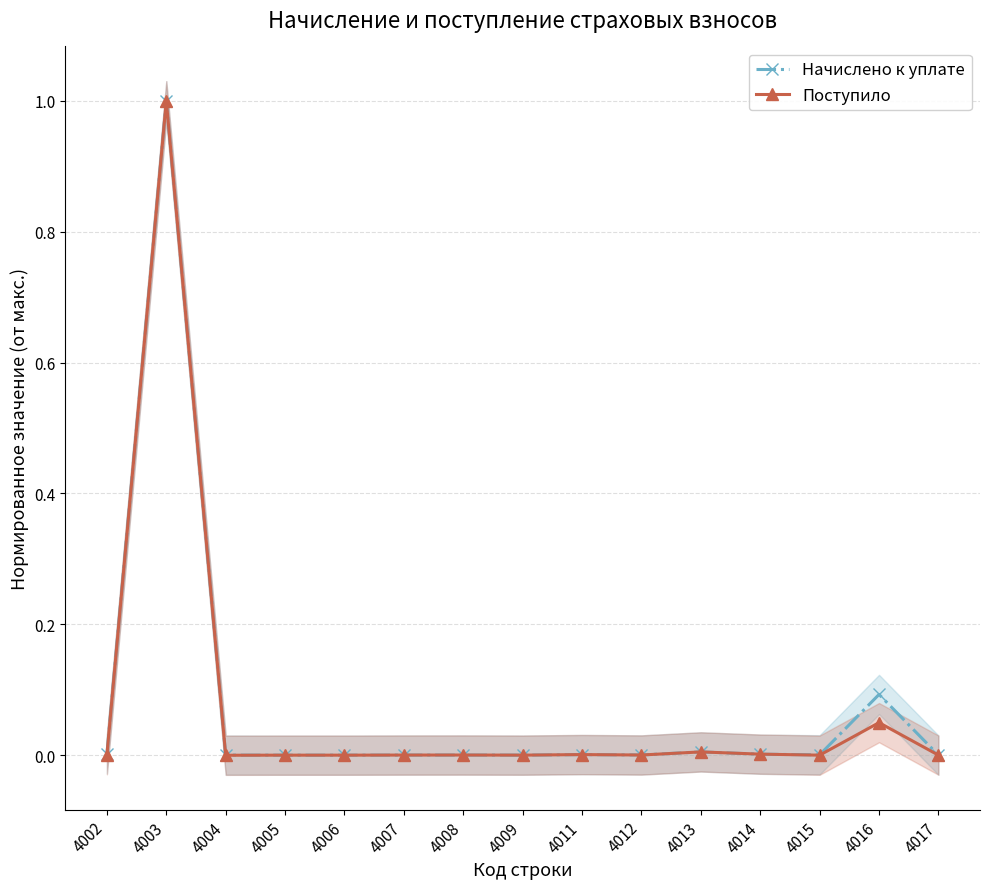

How many values in Поступило are below zero?

2